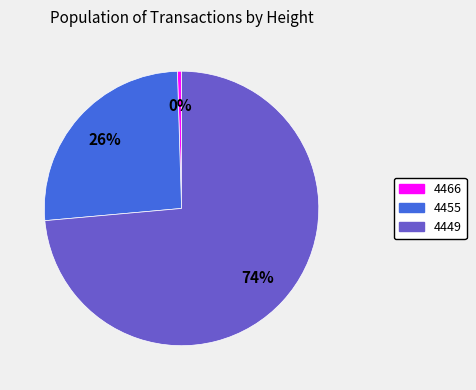

Which slice is the largest?

4449